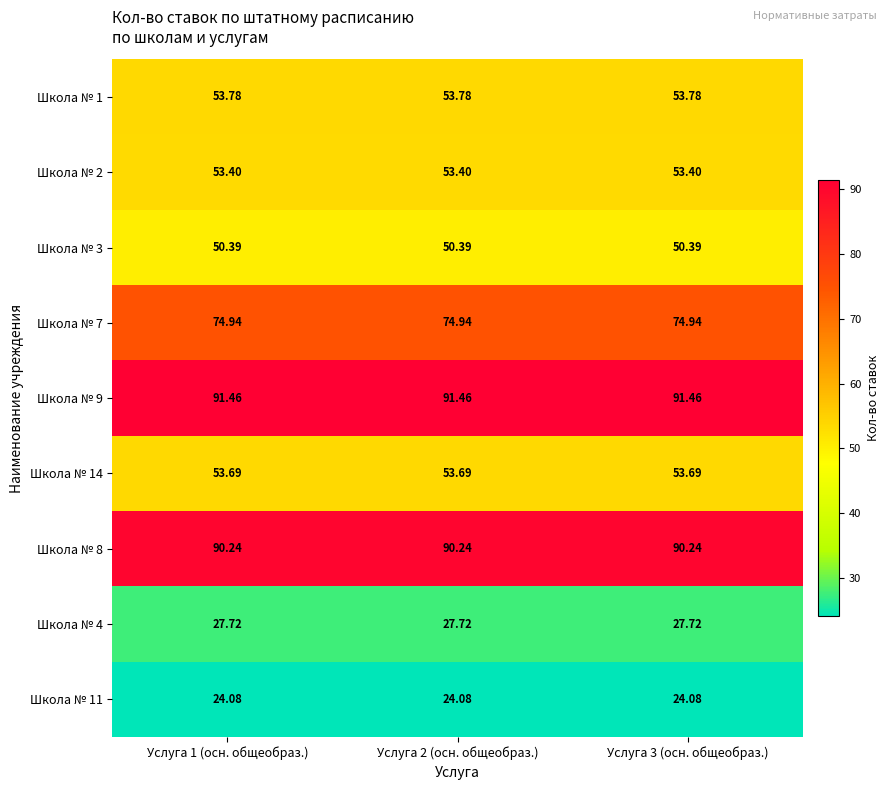

At how many categories does at least one series exceed 67?

3